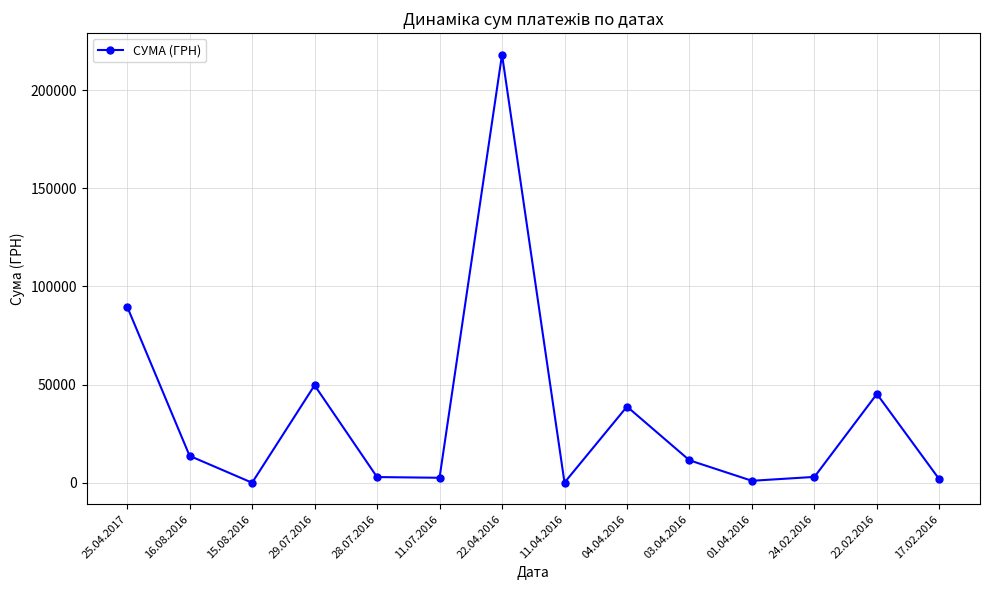

Which category has the highest value across all series?

22.04.2016